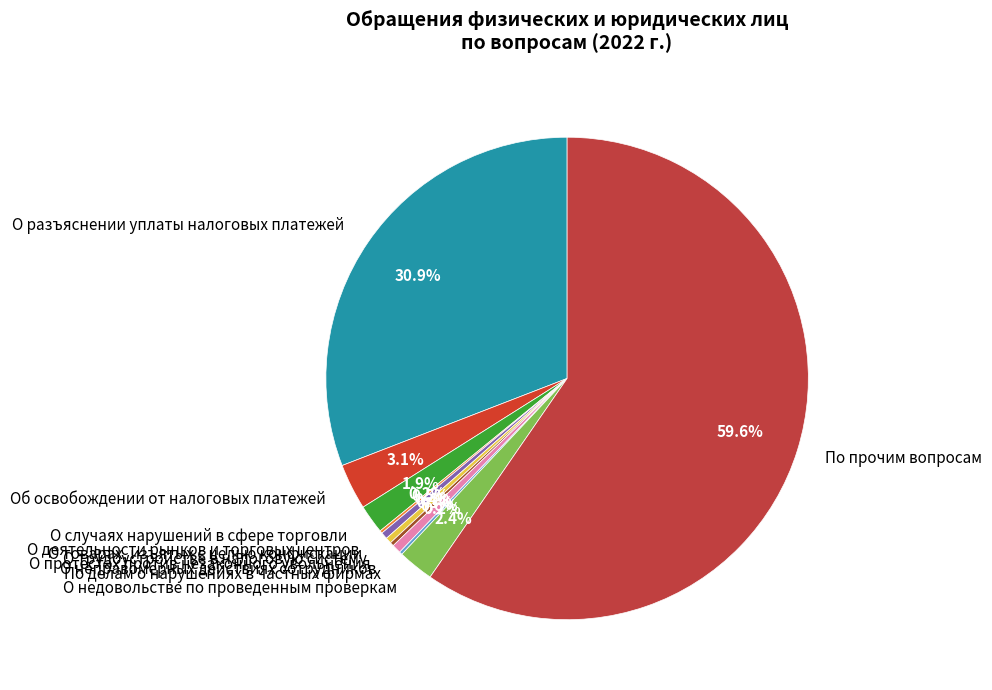

Does О трудоустройстве в налоговую систему account for over 50% of the chart?

No